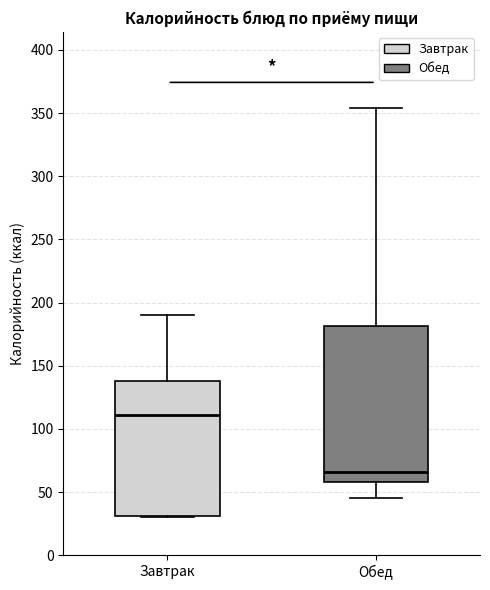

Reading left to right, read every box against the y-axis: the position of its median line, the range the box covers, and the ends of its whiskers. The values are not printed on the chart, so give them approximately, as read against the axis.

Завтрак: median 110, box 30 to 140, whiskers 30 to 190
Обед: median 65, box 60 to 180, whiskers 45 to 355